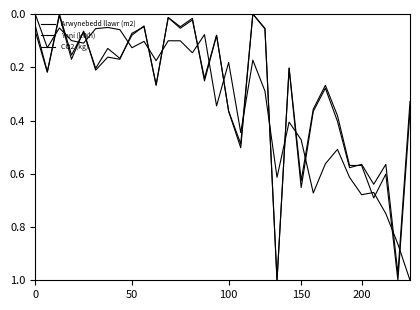

Rank the series by their maximum value, from highest to lowest.

Arwynebedd llawr (m2), Ynni (kWh), CO2 (kg)